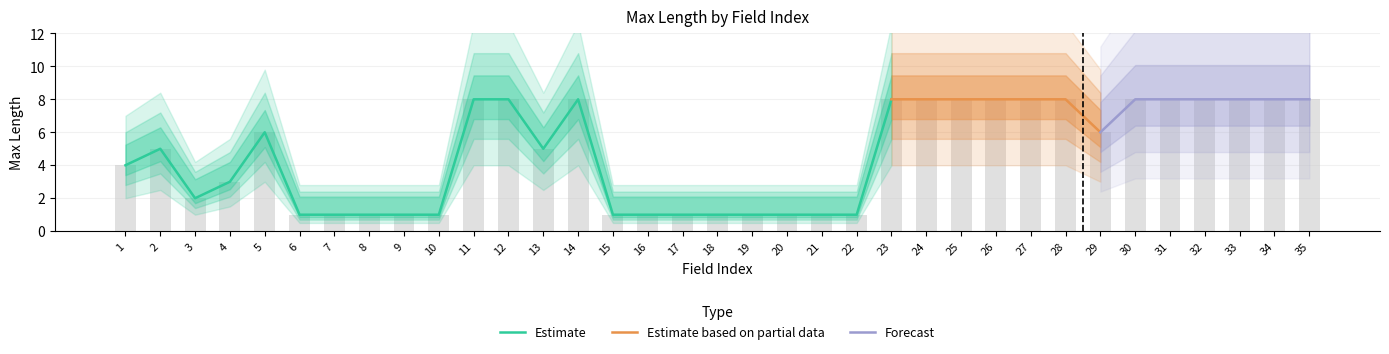

Rank the categories by Max Length (Lower) value from lowest to highest.

6, 7, 8, 9, 10, 15, 16, 17, 18, 19, 20, 21, 22, 3, 4, 1, 2, 13, 5, 29, 11, 12, 14, 23, 24, 25, 26, 27, 28, 30, 31, 32, 33, 34, 35